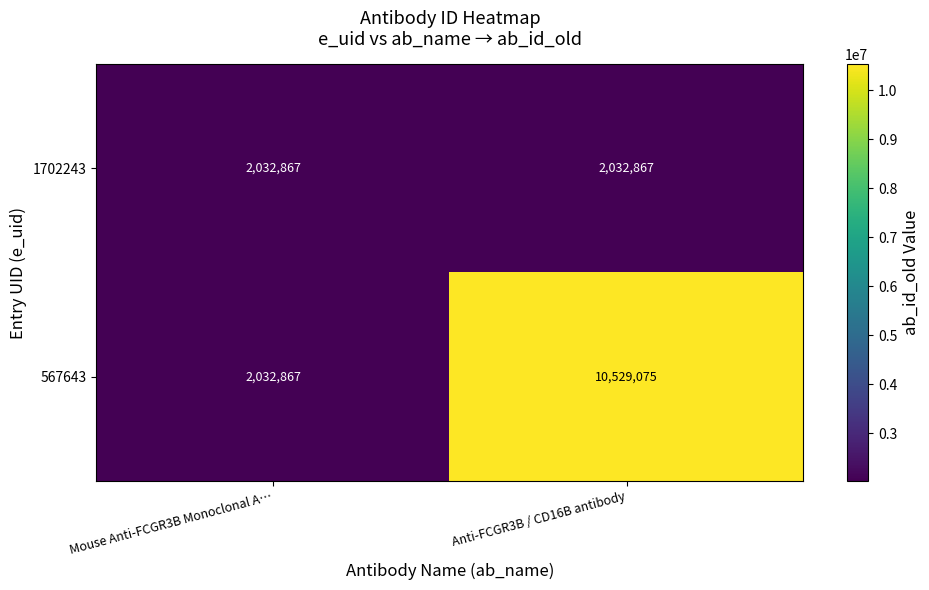

Rank the series by their average value, from highest to lowest.

567643, 1702243